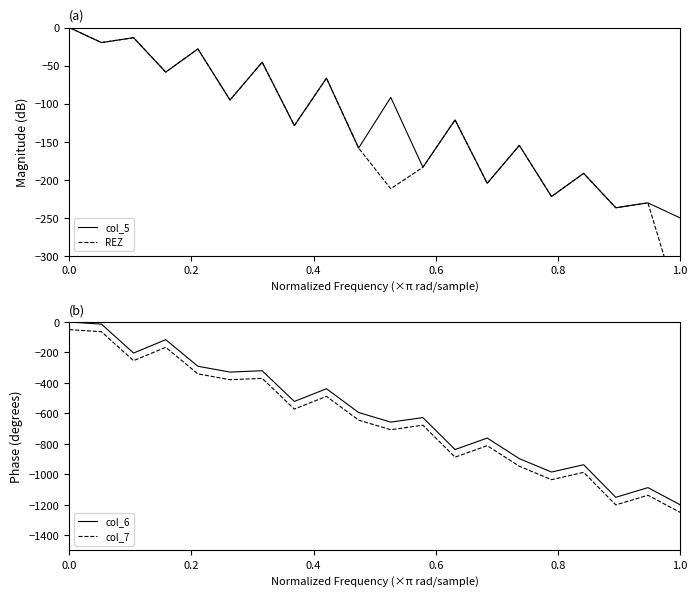

The value of col_6 at 0.0 is -585.6. True or false?

False